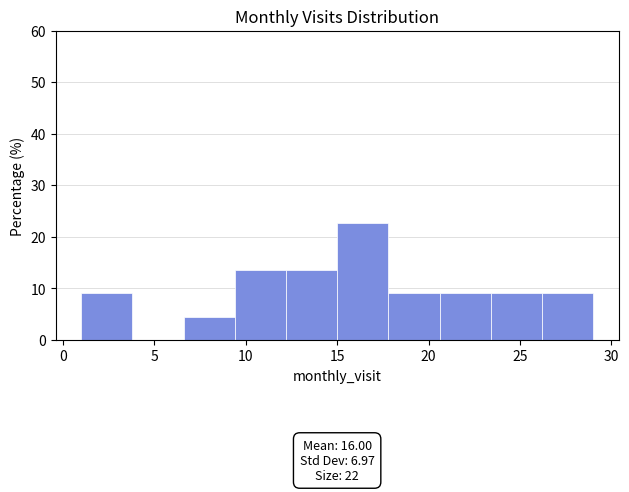

Over which range of the x-axis is the bar tallest?

15.0 to 17.8